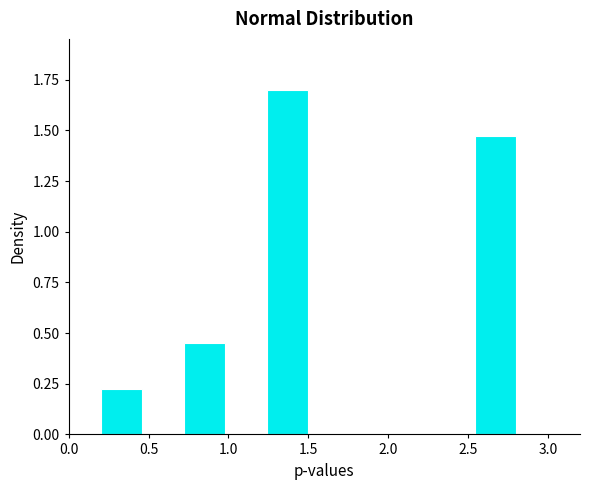

What is the height of the bar covering 2.54 to 2.80 on the x-axis? Neither the bar edges nor the heights are printed on the chart, so give them approximately, as read against the axes.

1.45